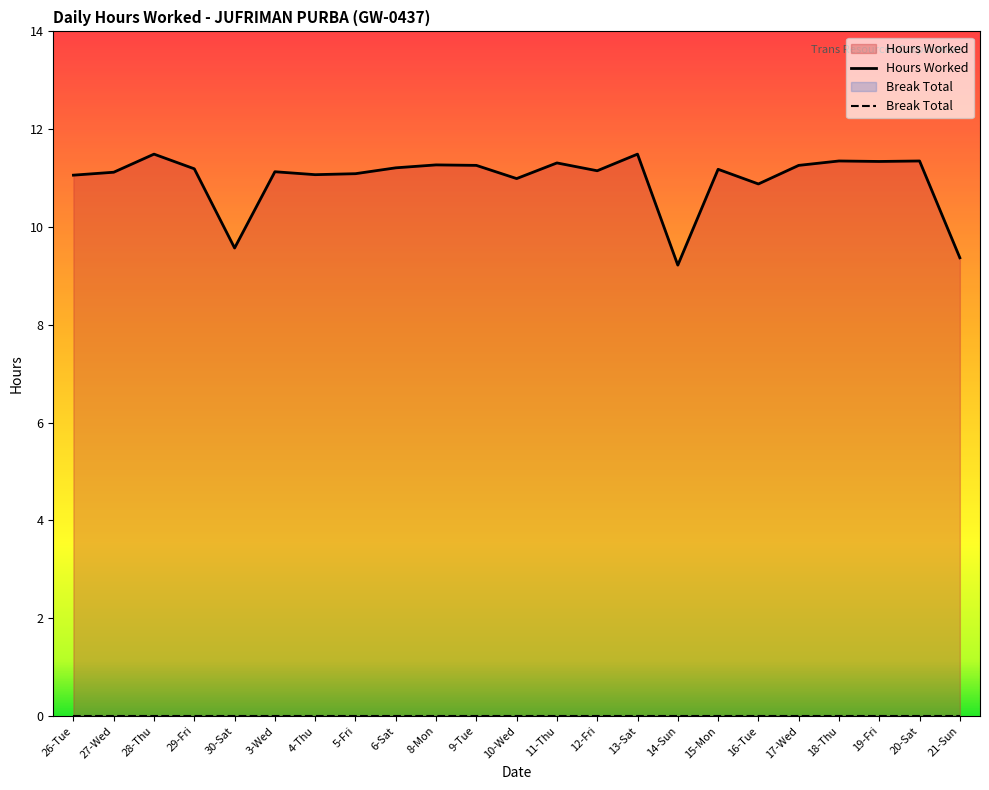

Reading left to right, extract all data points from this chart.

11.1	11.1	11.5	11.2	9.6	11.1	11.1	11.1	11.2	11.3	11.3	11.0	11.3	11.2	11.5	9.2	11.2	10.9	11.3	11.3	11.3	11.3	9.4